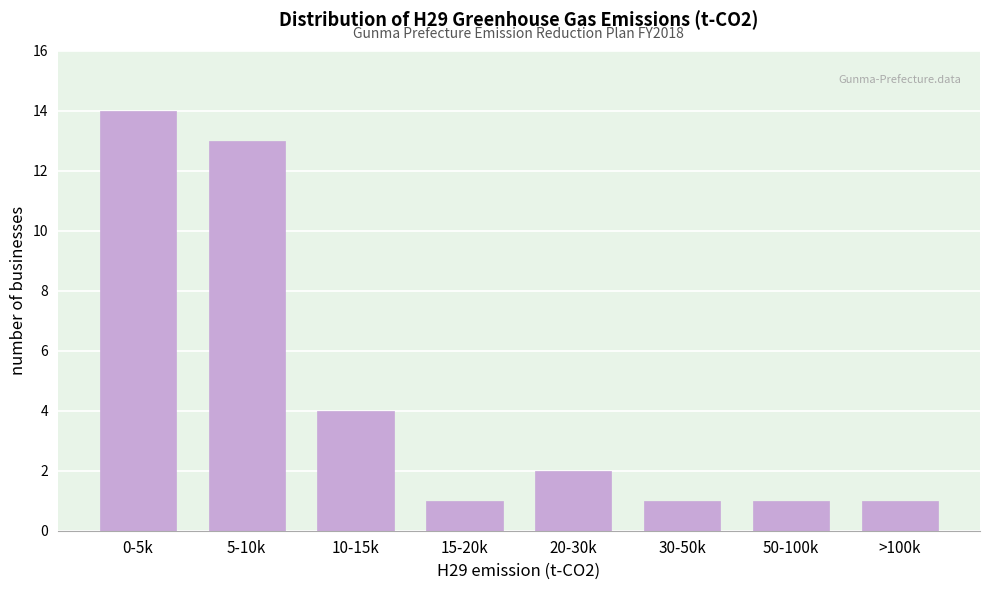

Reading left to right, list all the values displayed in this chart.

14	13	4	1	2	1	1	1